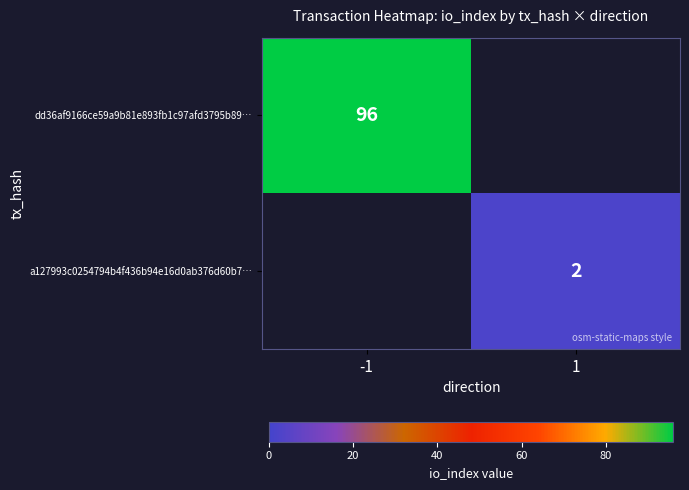

Is it true that dd36af9166ce59a9b81e893fb1c97afd3795b89… equals 172 at -1?

False